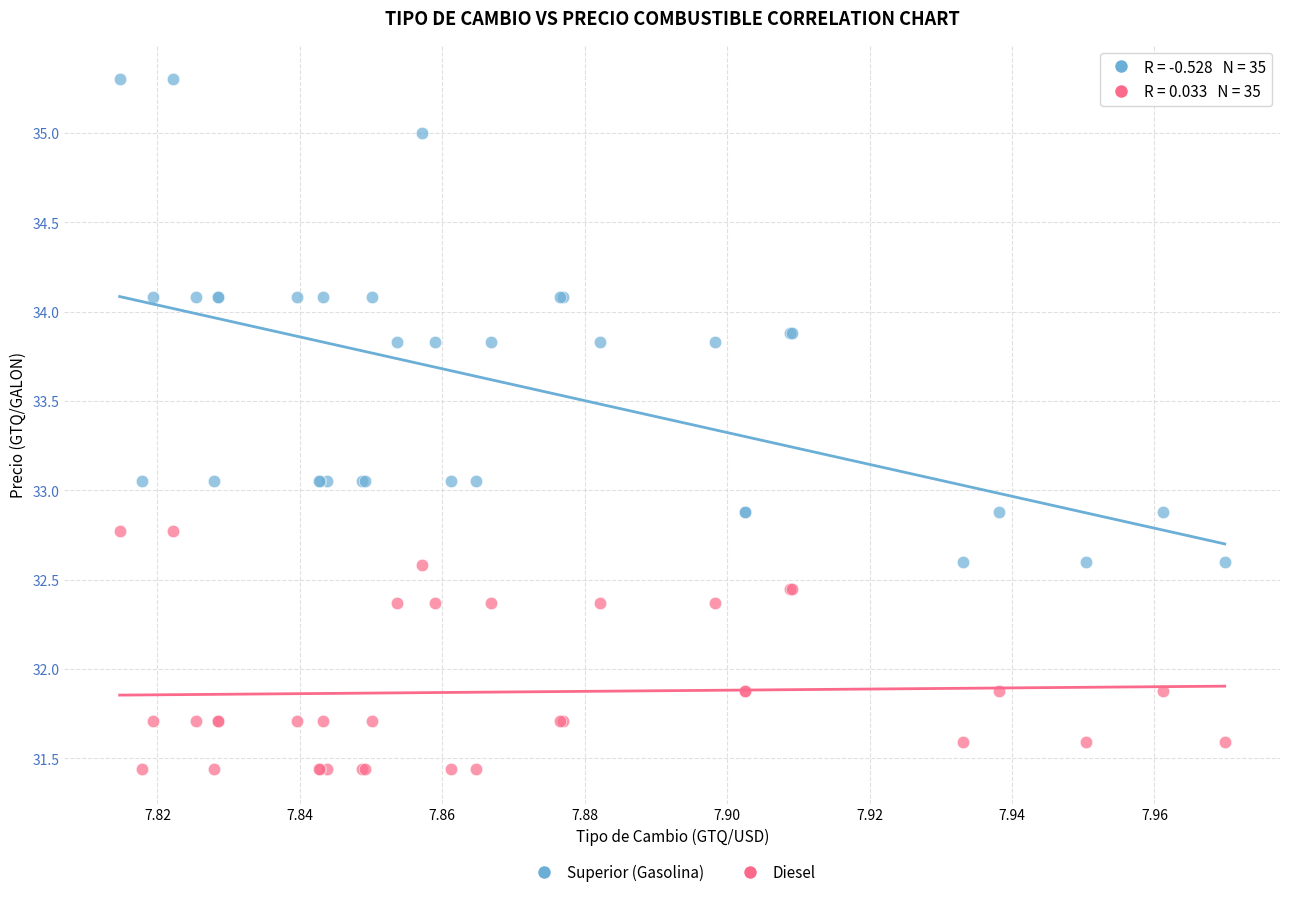

Which series contains the lowest Y value?

Diesel